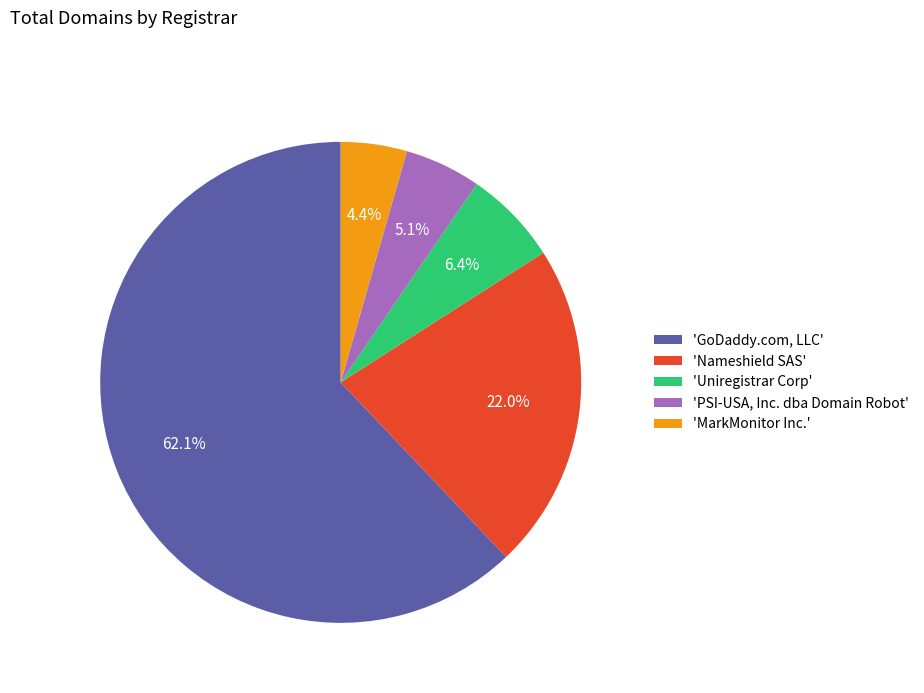

What is the smallest slice in the pie chart?

'MarkMonitor Inc.'